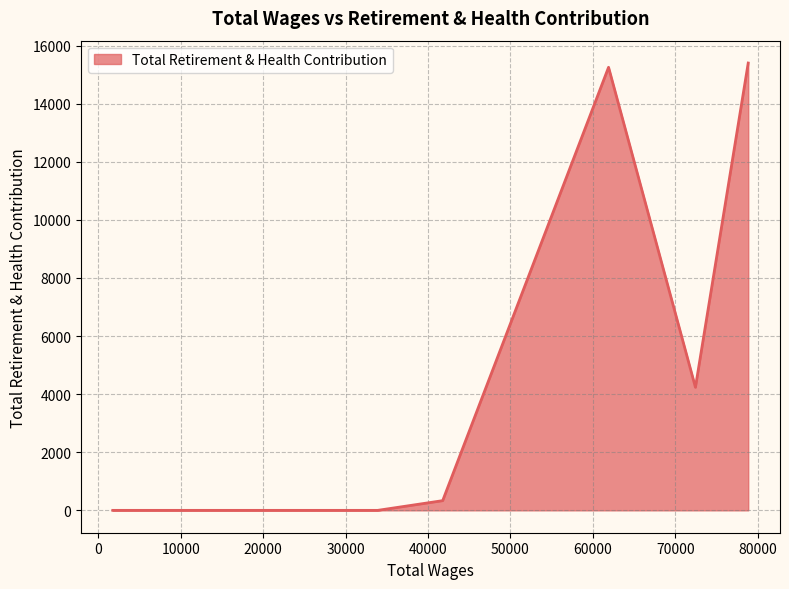

What is the sum of all values?

35219